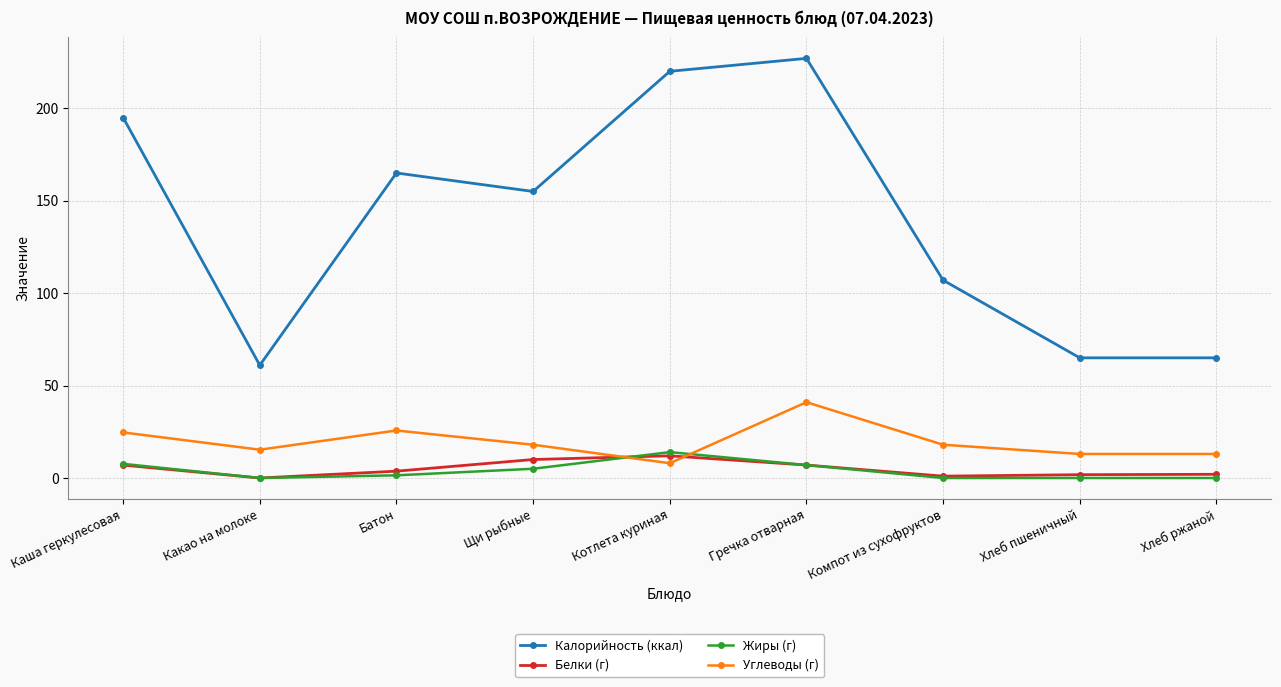

How many times do Белки (г) and Углеводы (г) cross each other?

2